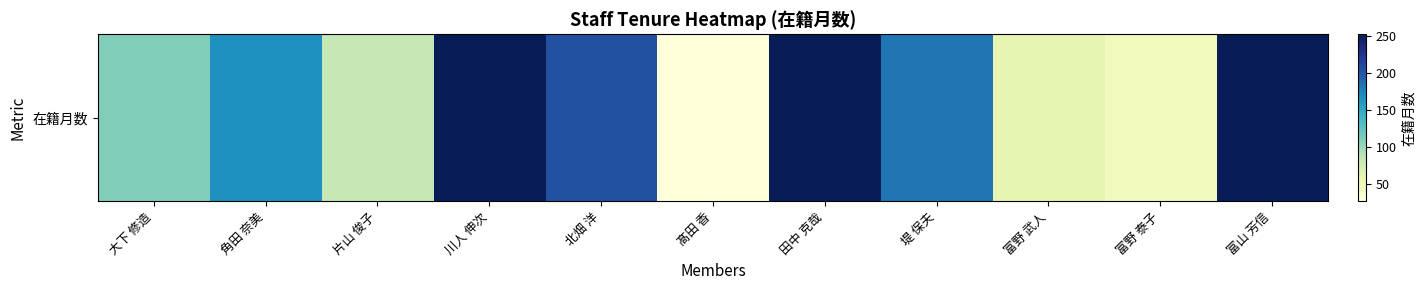

What is the difference between the maximum and minimum values?

225